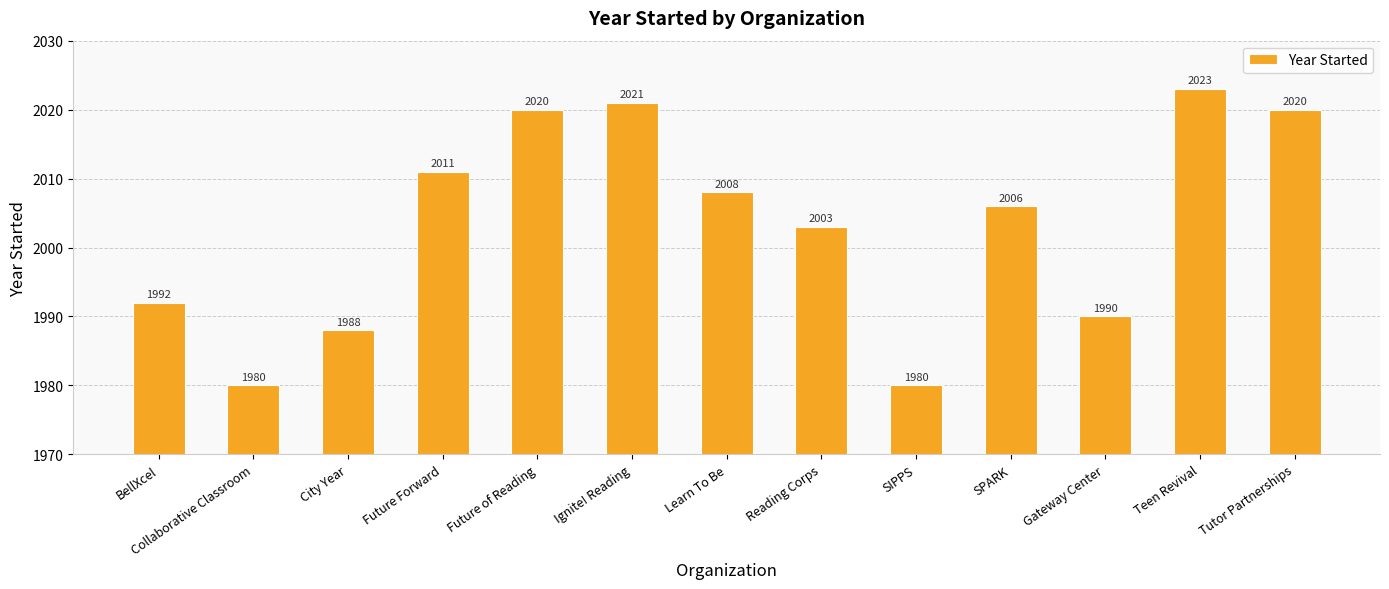

What value does the data have at Ignite! Reading?

2021